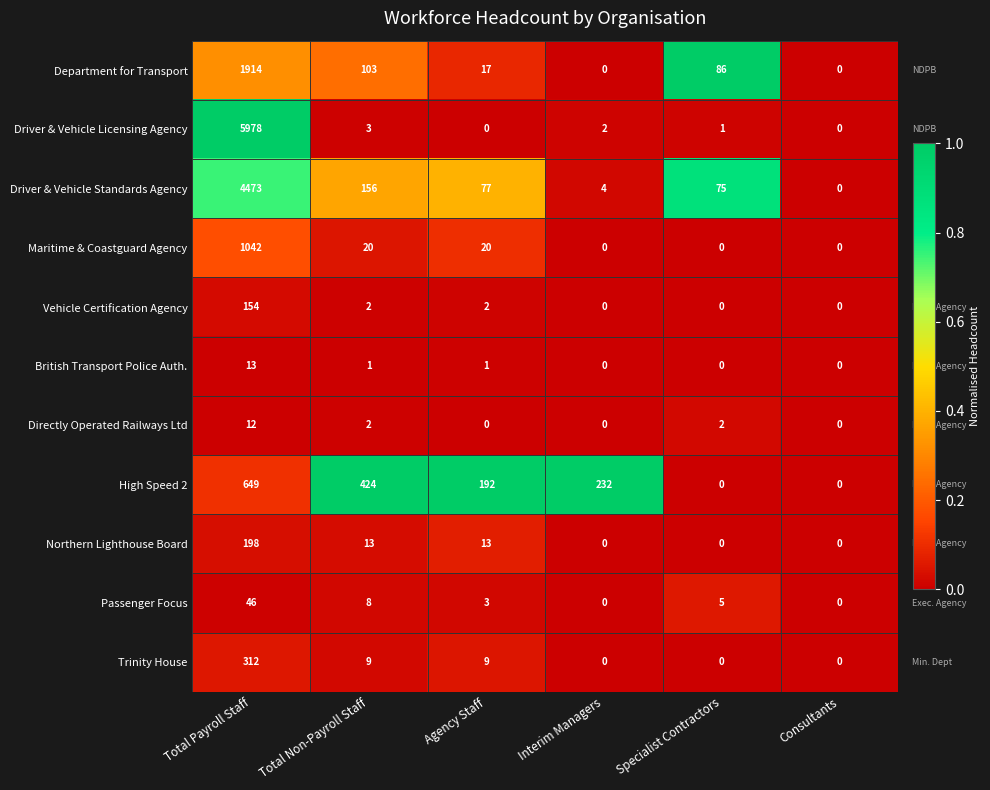

What is the difference between the highest and lowest values at Total Non-Payroll Staff?

423